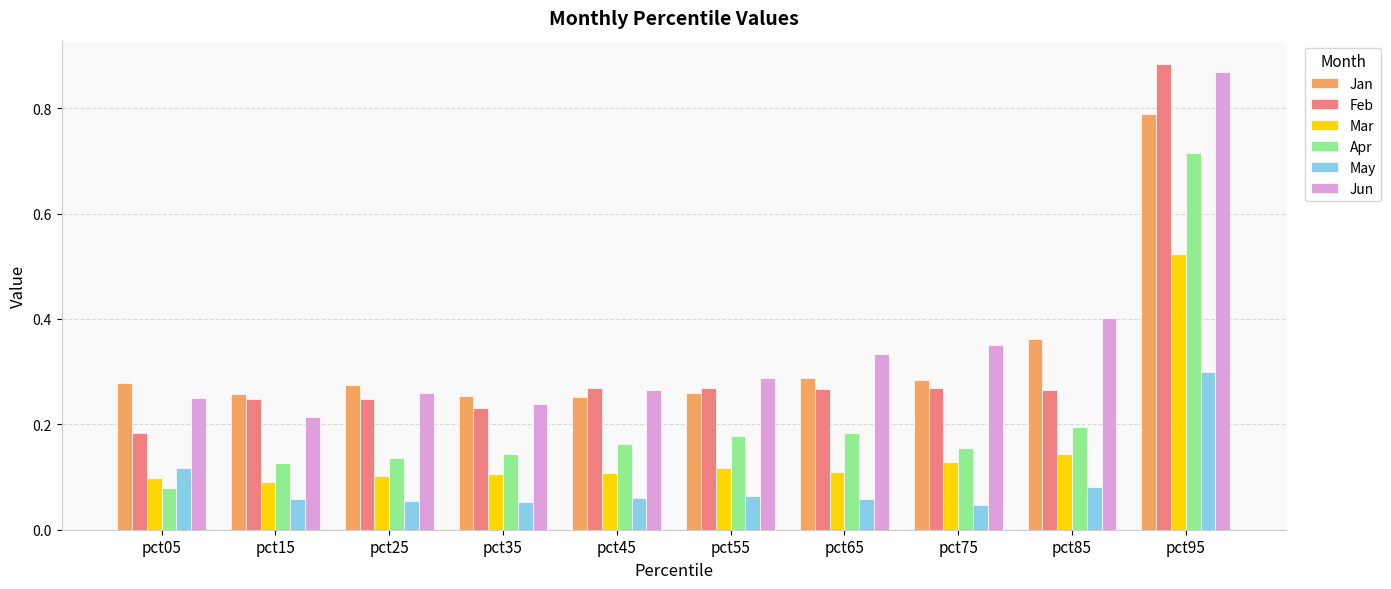

Between pct25 and pct55, which series saw the biggest shift?

Apr